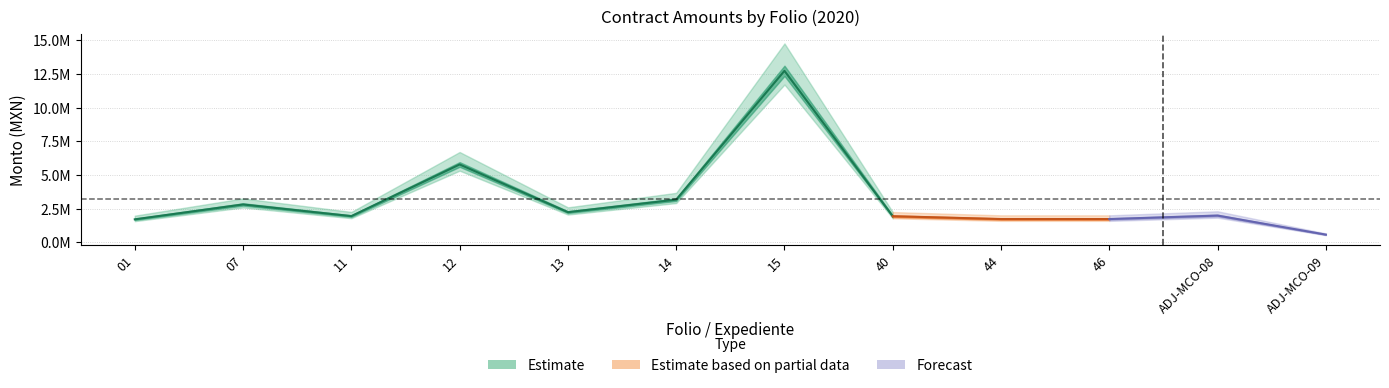

What is the maximum value for Monto con impuestos?

14759996.6